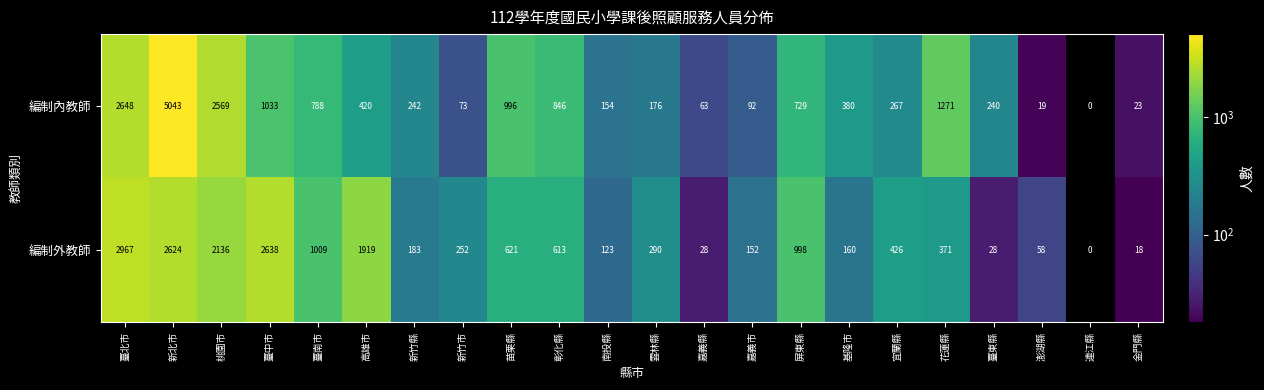

Which series changed the most between 基隆市 and 連江縣?

編制內教師